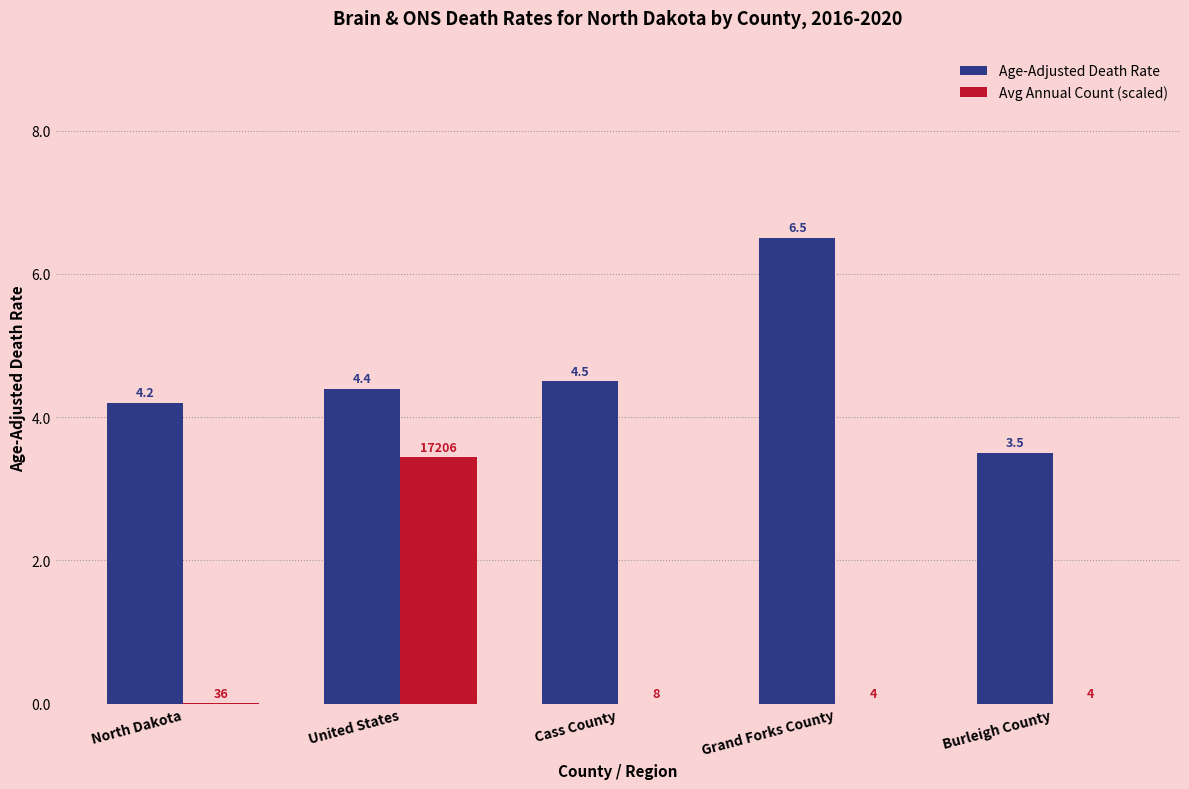

Which series has the largest total across all categories?

Age-Adjusted Death Rate